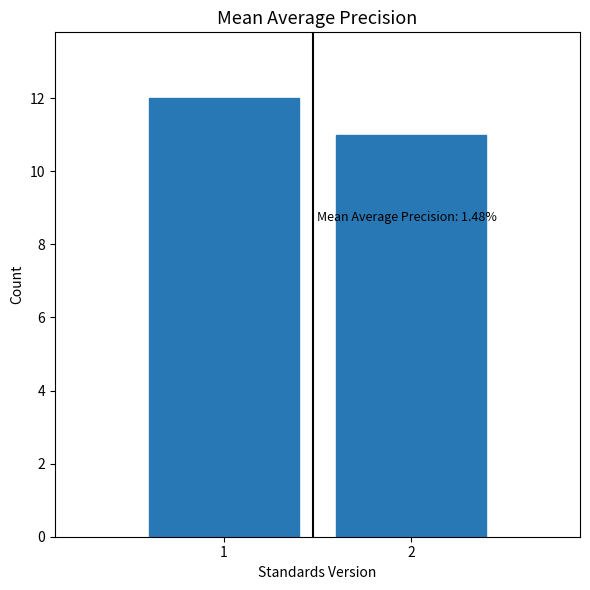

Reading right to left, extract all data points from this chart.

11	12